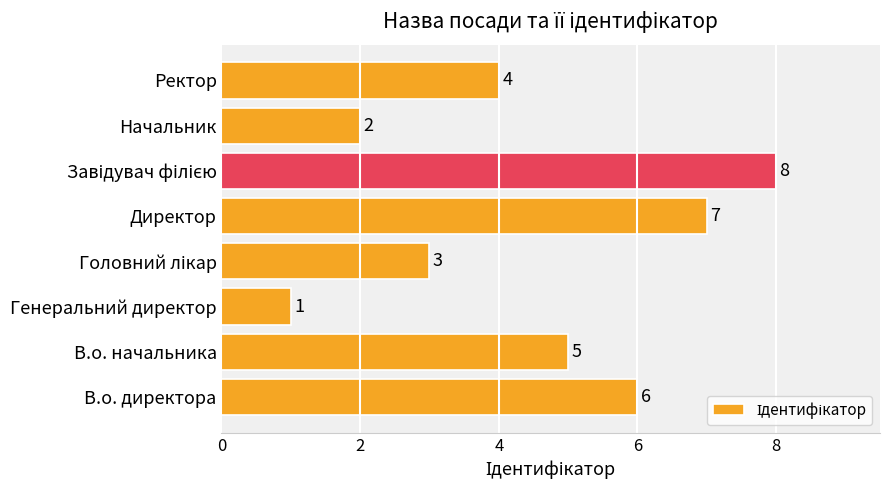

The value at Ректор is 4. True or false?

True